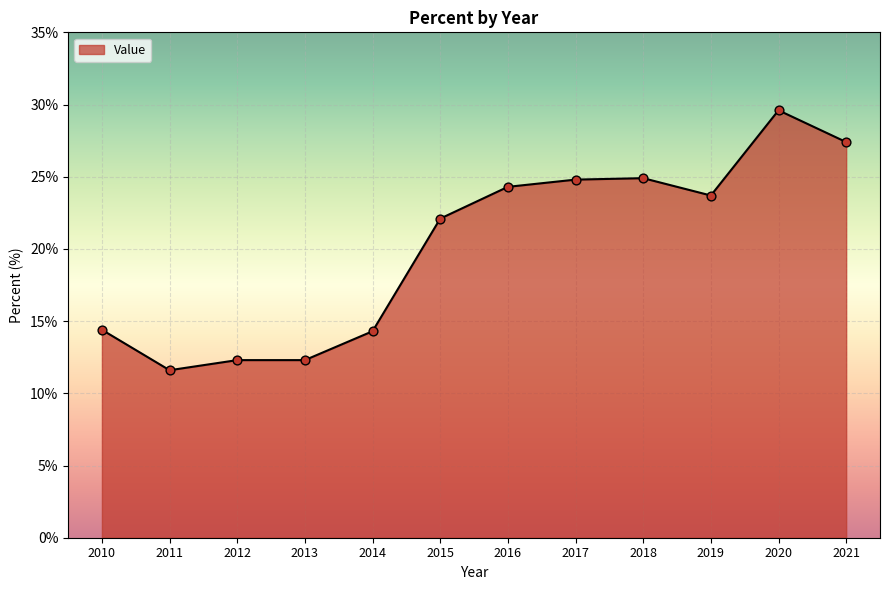

What is the change in value from 2010 to 2016?

+9.9